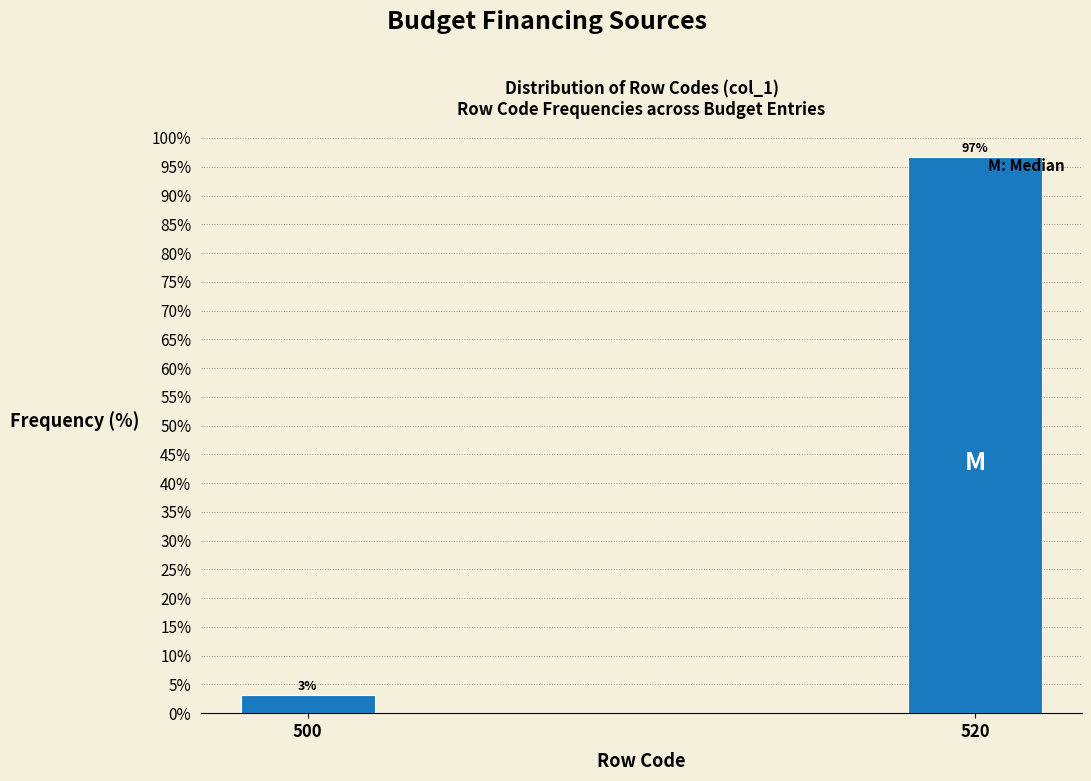

What is the value of the 2nd bar from the left?

96.8